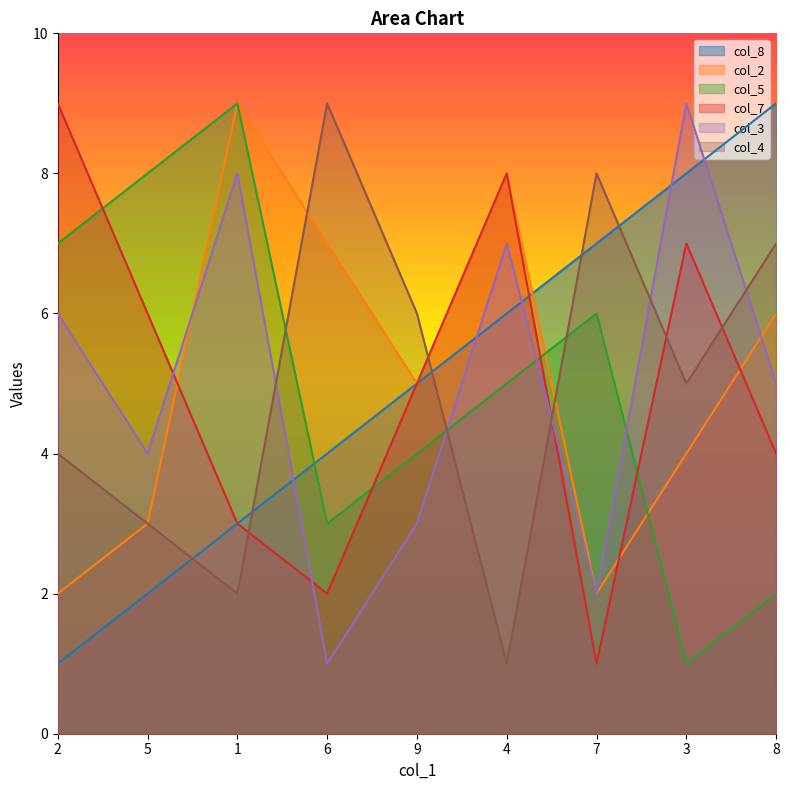

Where is col_8 nearest to the value 5?

9